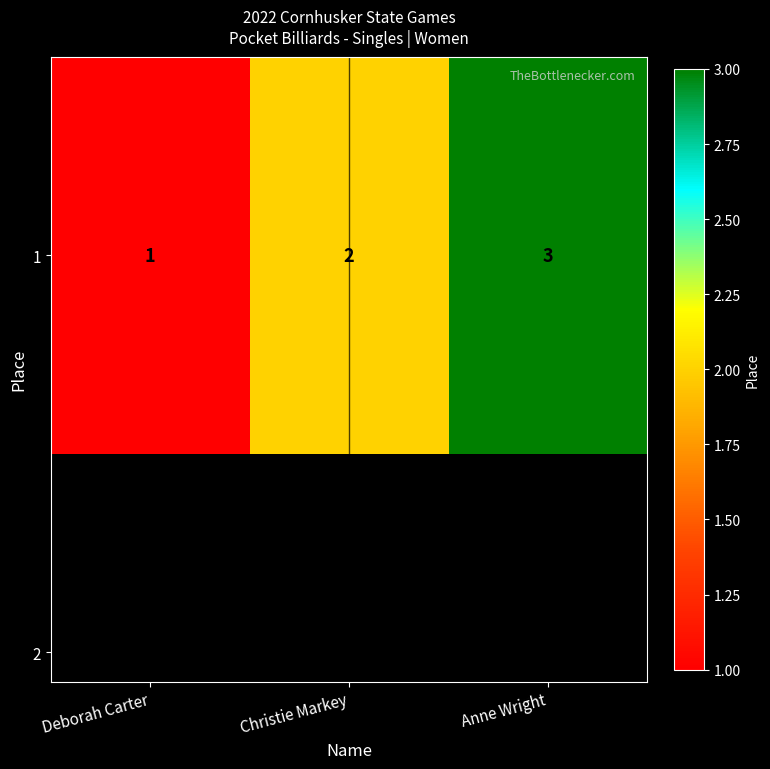

What is the sum of the values at Anne Wright and Deborah Carter?

4